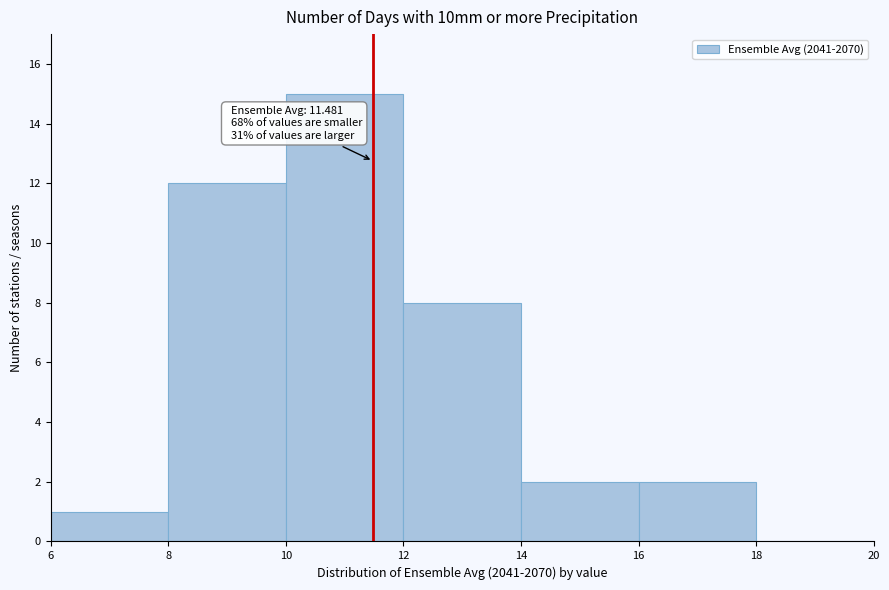

Which range on the x-axis has the tallest bar?

10 to 12